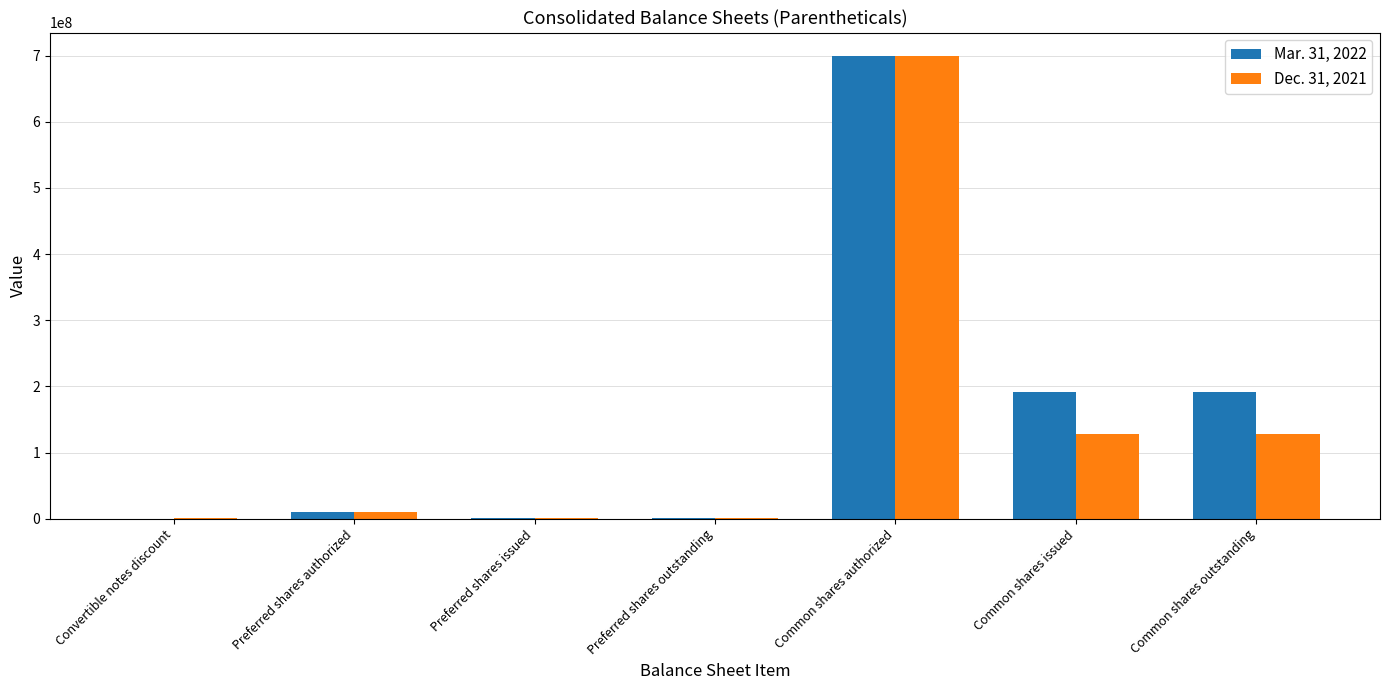

What is the spread (max minus min) of values at Common shares issued?

63311934